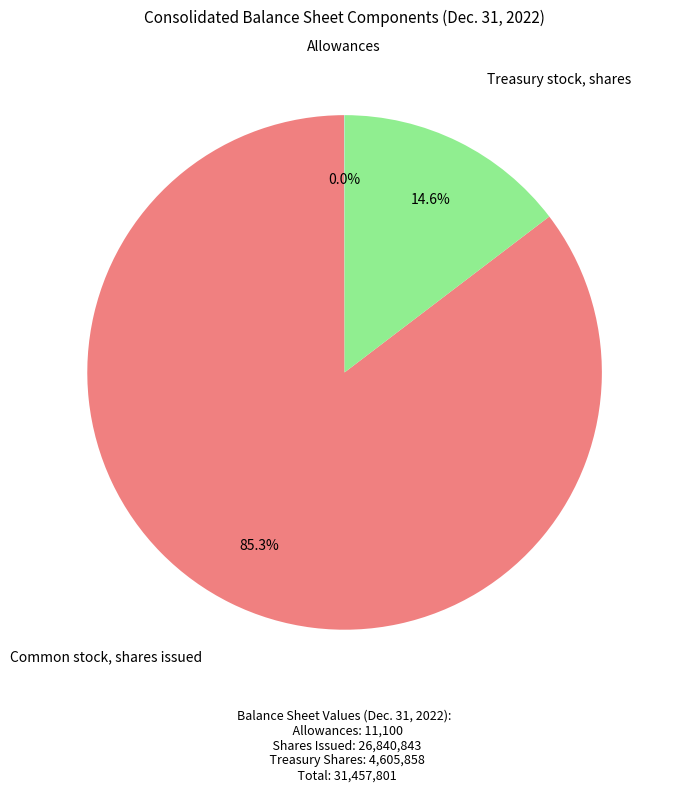

Is there any slice that represents more than half of the pie?

Yes